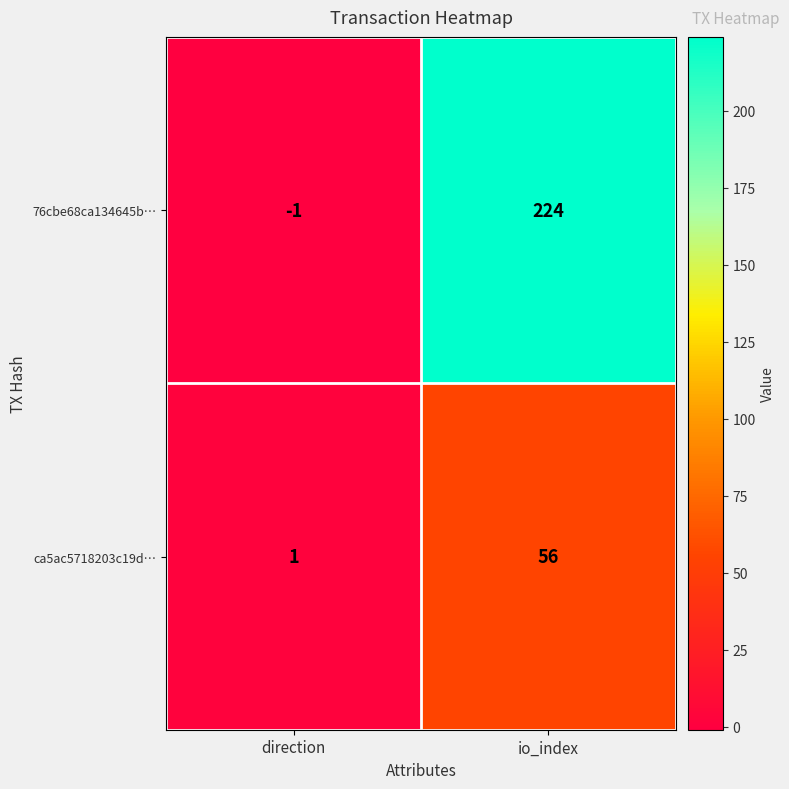

What is the greatest value displayed?

224